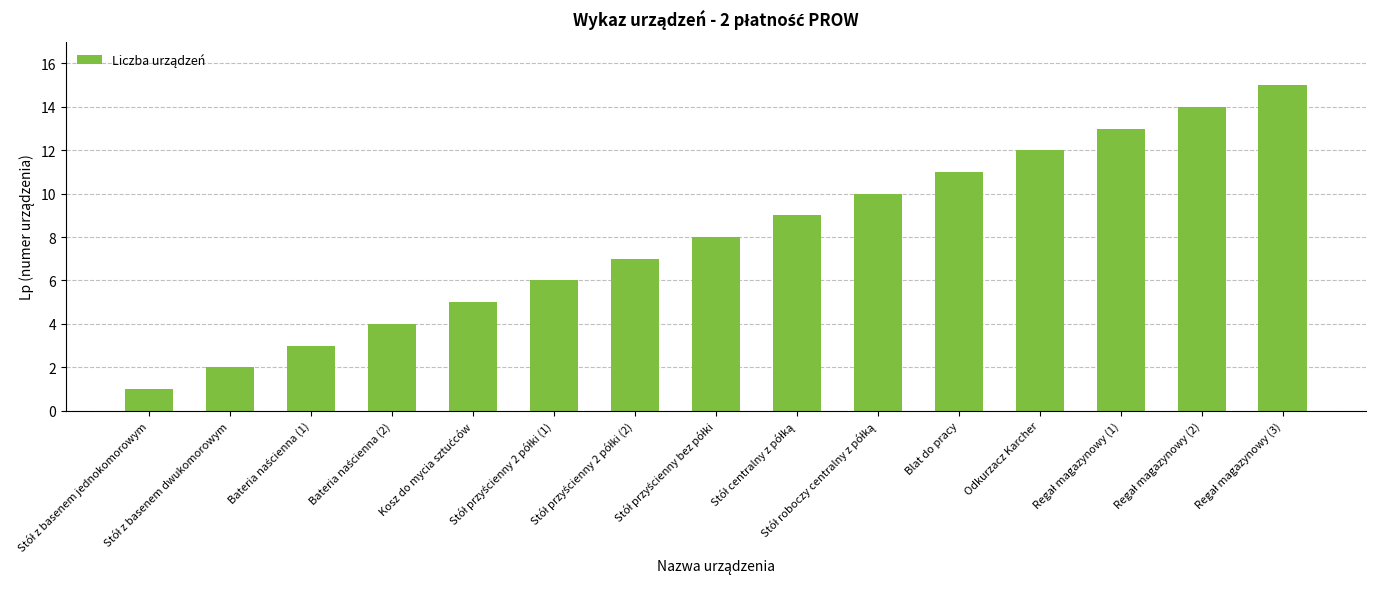

What is the average value?

8